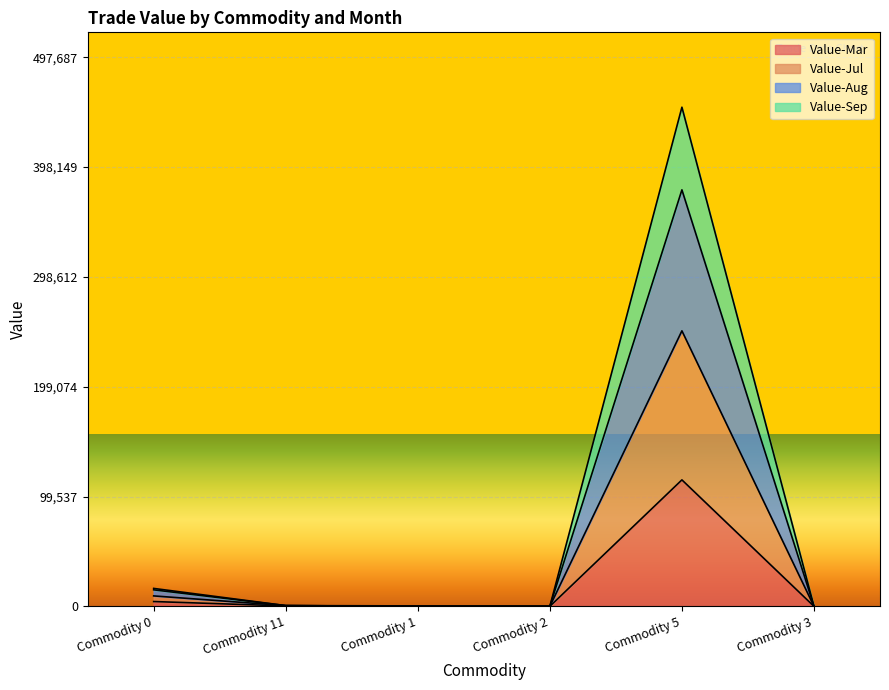

Count the number of data series in this chart.

4